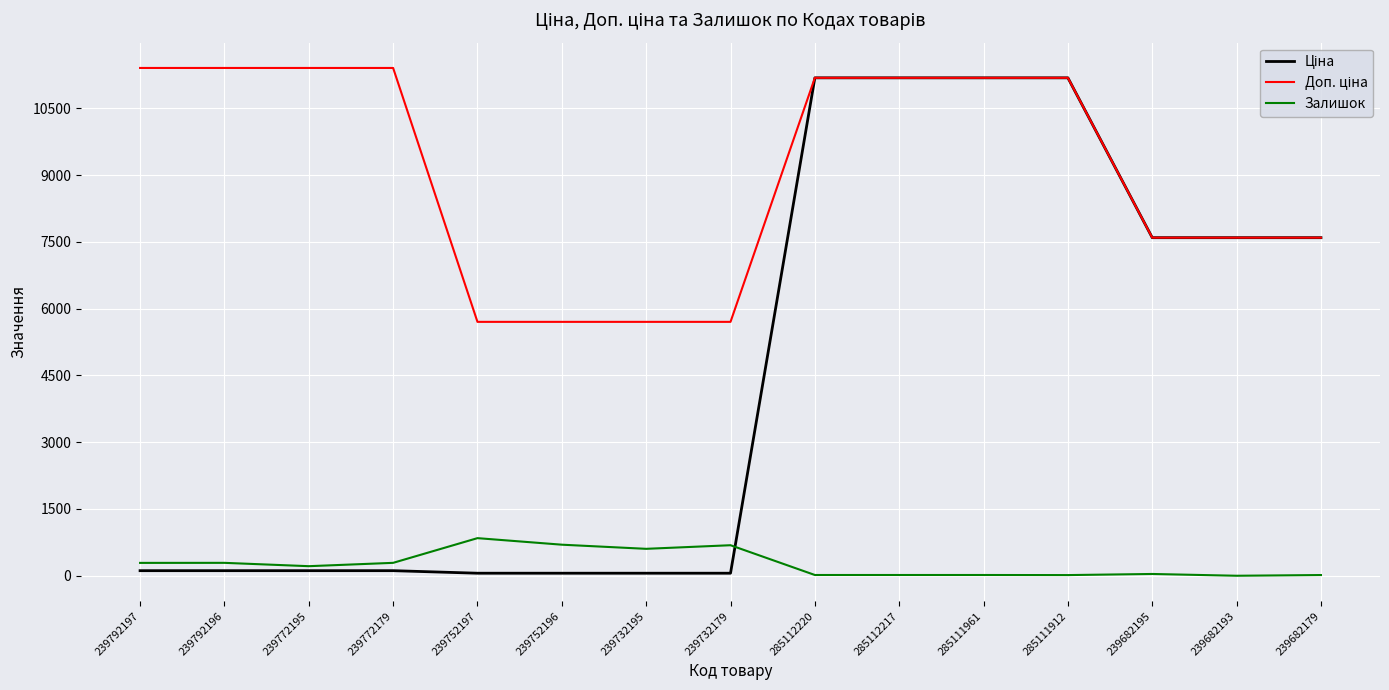

What is the maximum value shown in the chart?

11410.0